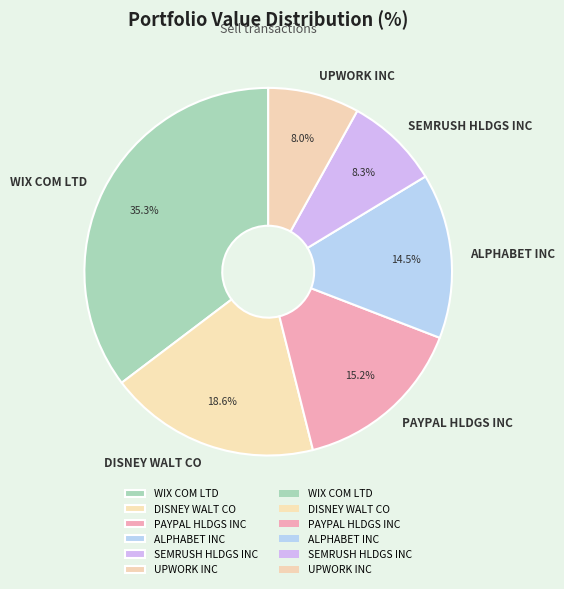

Which category has the biggest portion of the pie?

WIX COM LTD